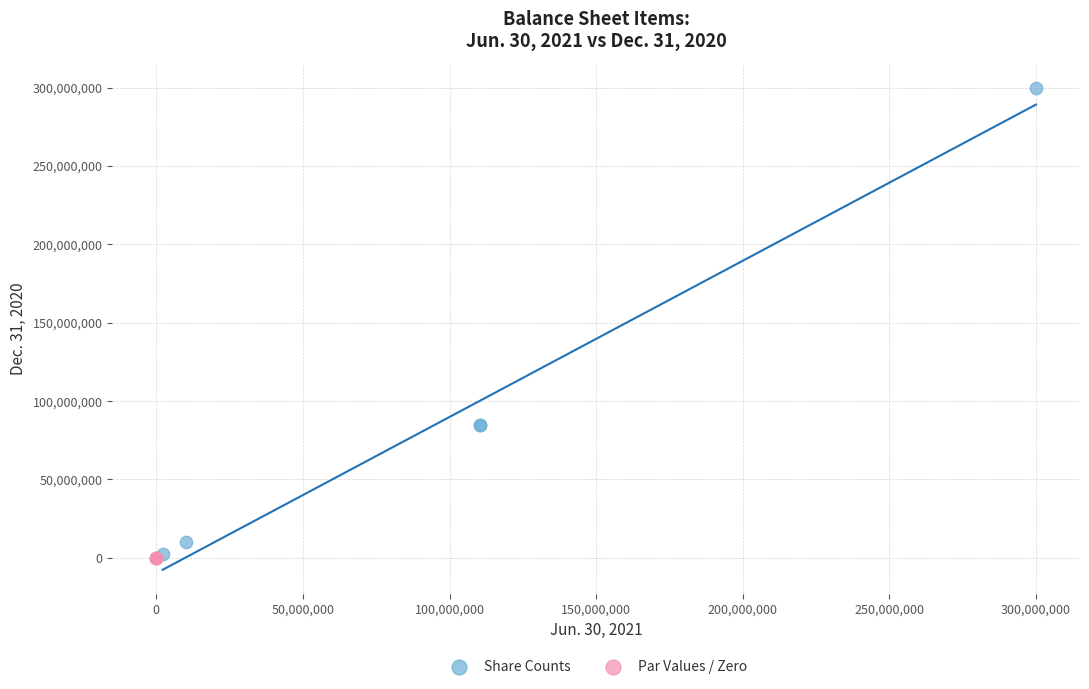

Which series has the largest Y range (max minus min)?

Share Counts